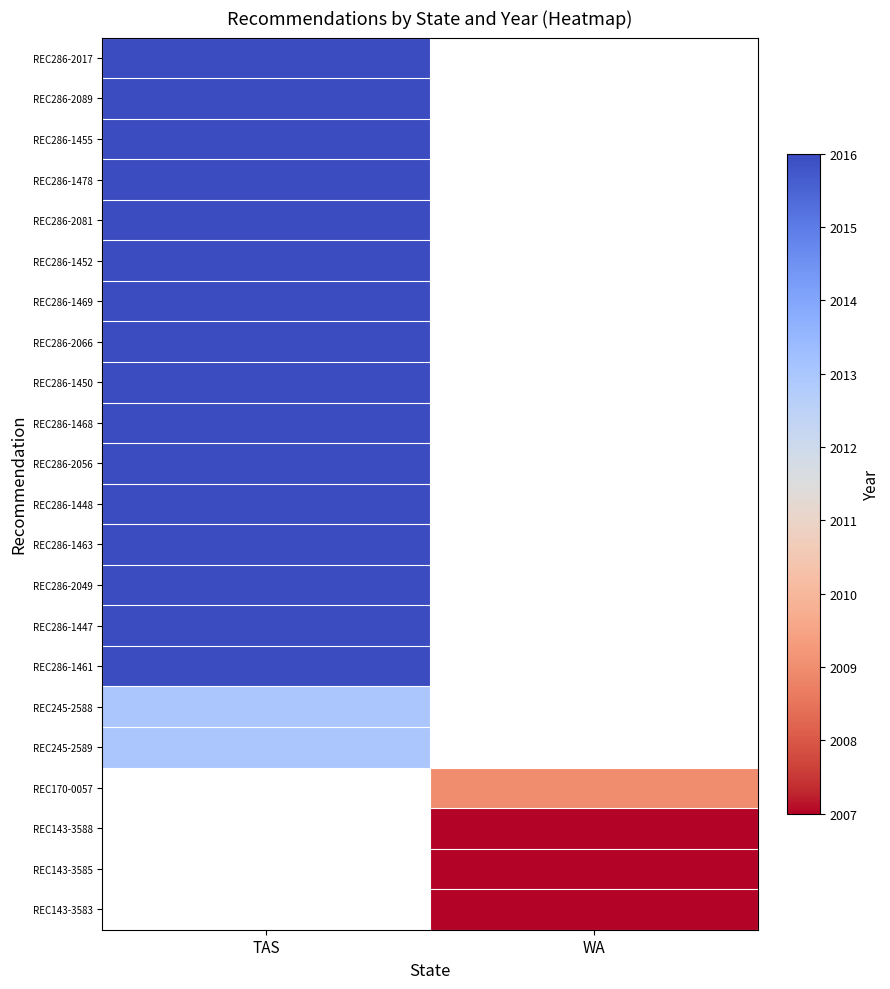

What is the difference between the highest and lowest values at TAS?

3.0